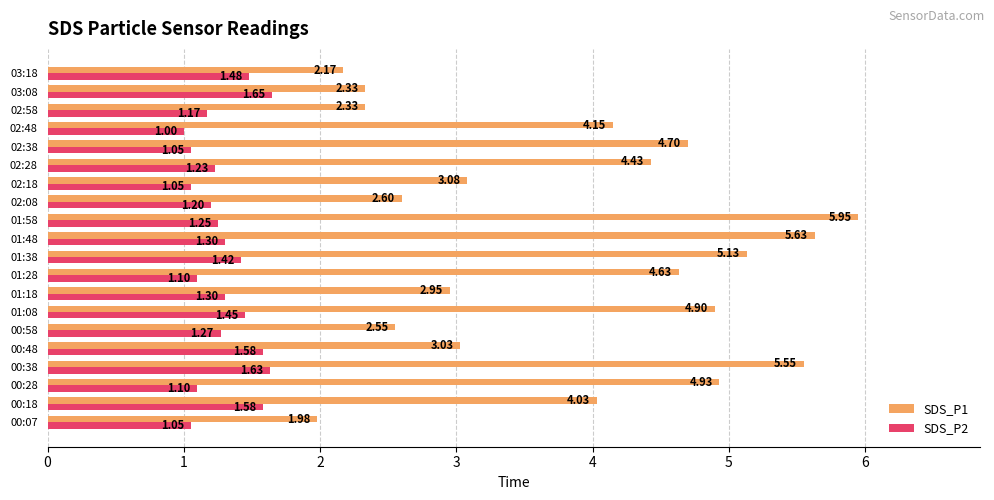

List the series in order of their peak value, lowest first.

SDS_P2, SDS_P1